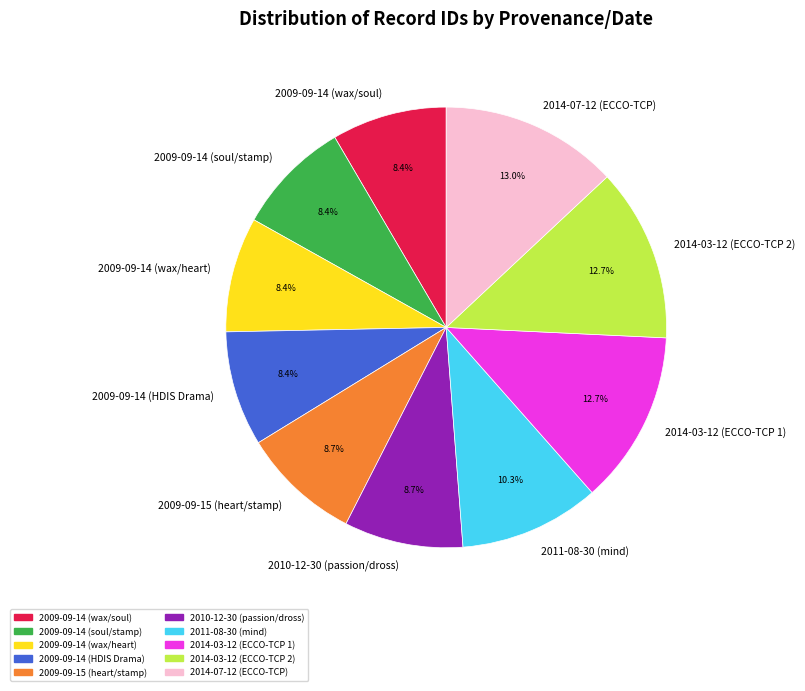

How much of the chart is everything except 2014-03-12 (ECCO-TCP 2)?

87.3%